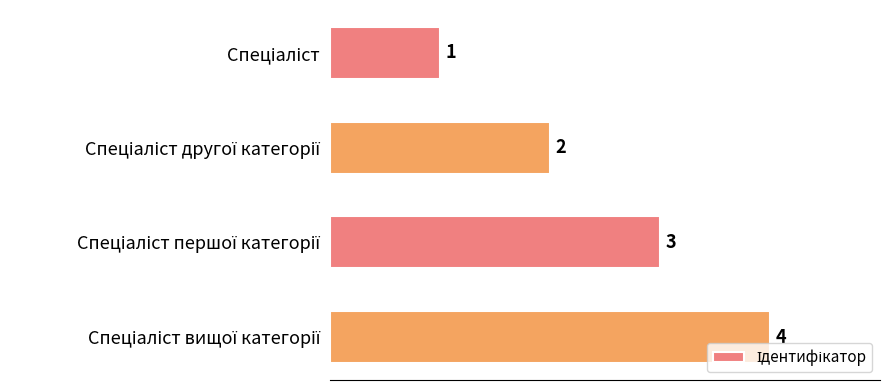

How many data points are less than 3?

2